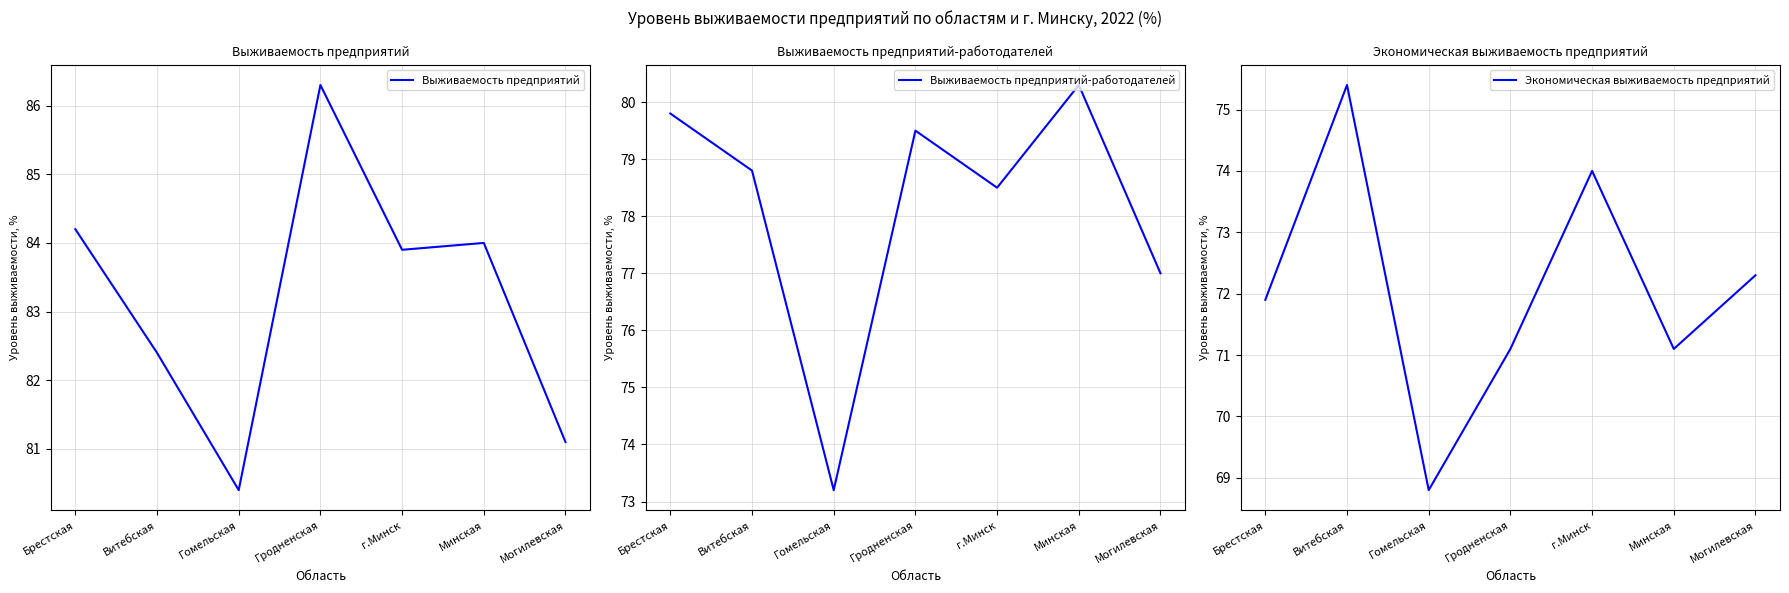

How many interior local valleys does the Выживаемость предприятий-работодателей series have?

2